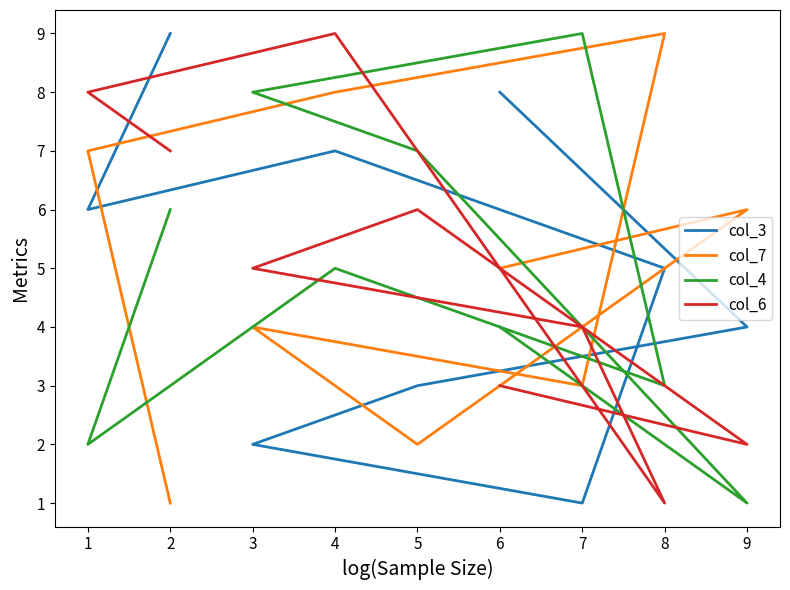

What is the average value of the col_4 series?

5